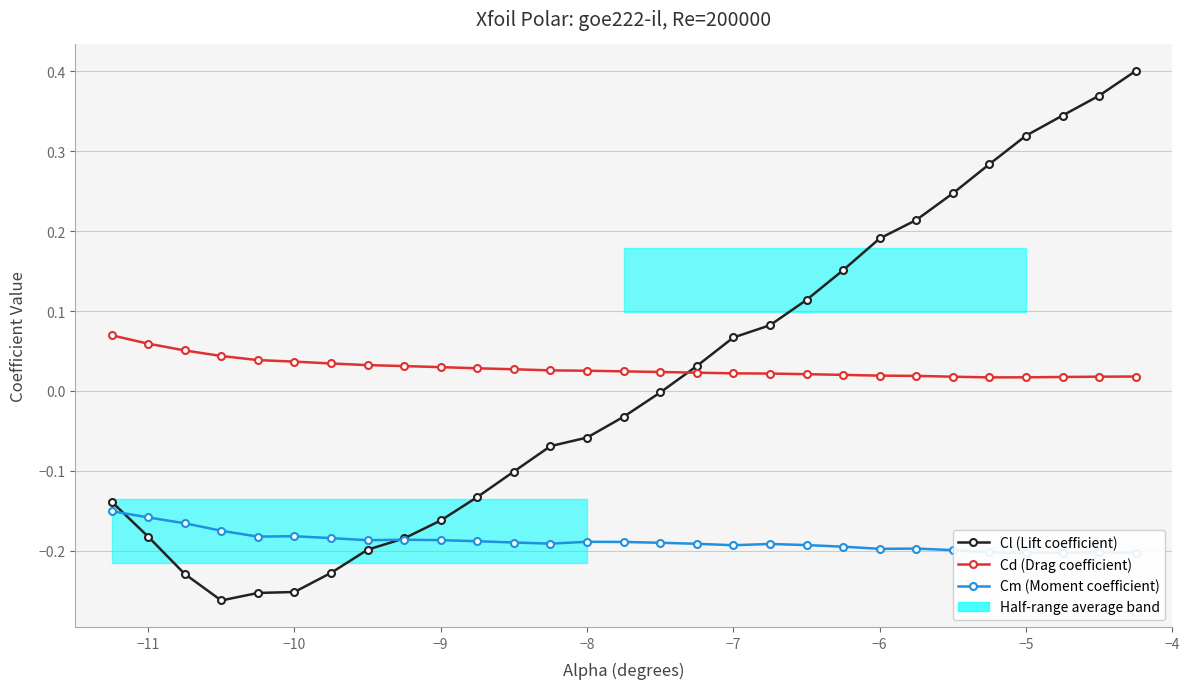

Is the value of Cm (Moment coefficient) at 16 greater than the value of Cd (Drag coefficient) at −8?

No